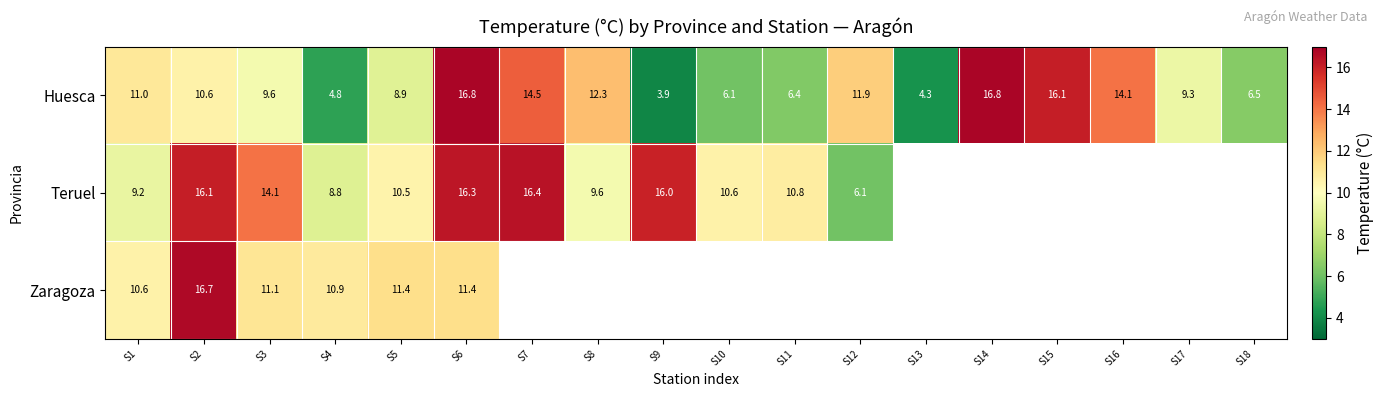

How many series are shown in this chart?

3